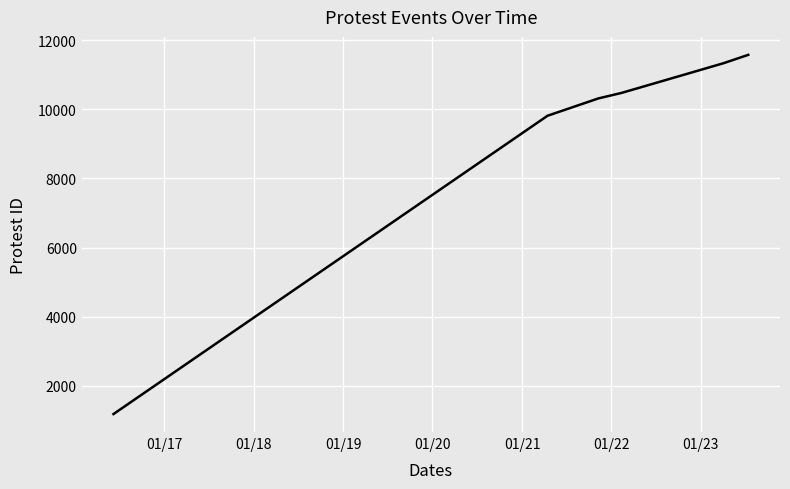

True or false: the data has more than 1 interior local peaks.

False